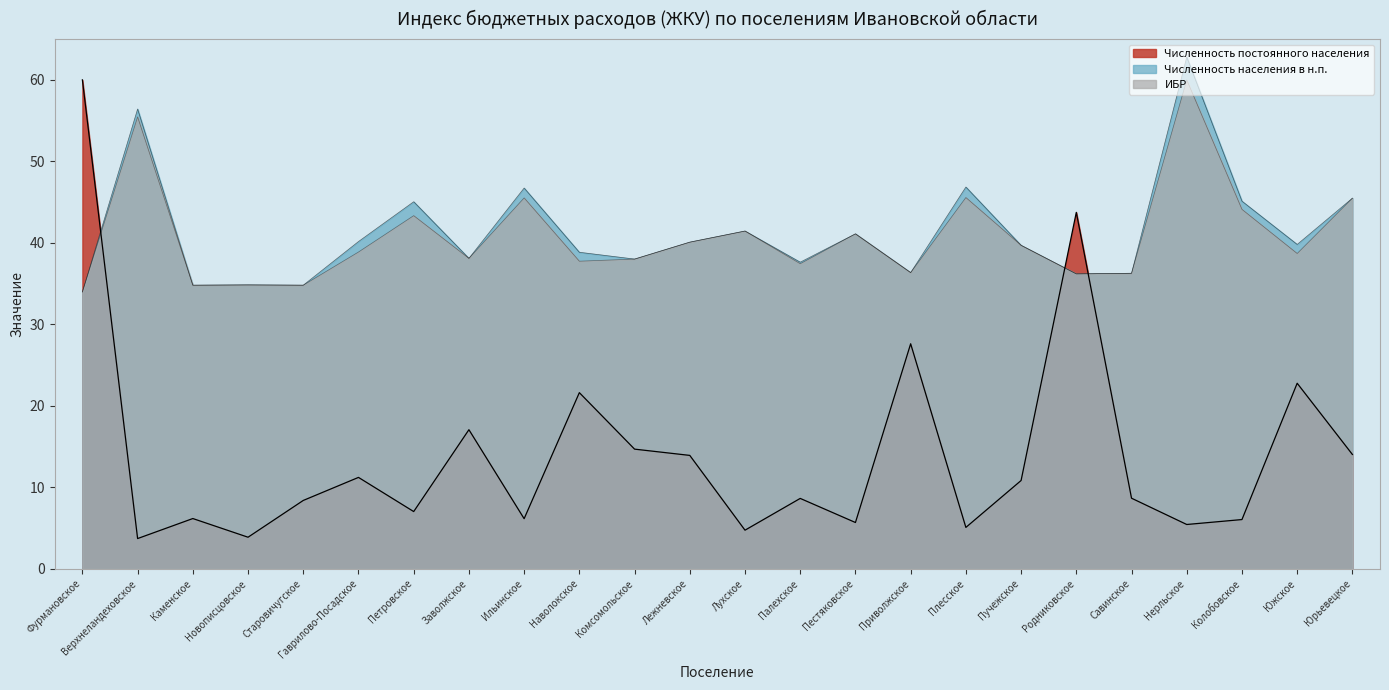

Does the chart have visible grid lines?

No